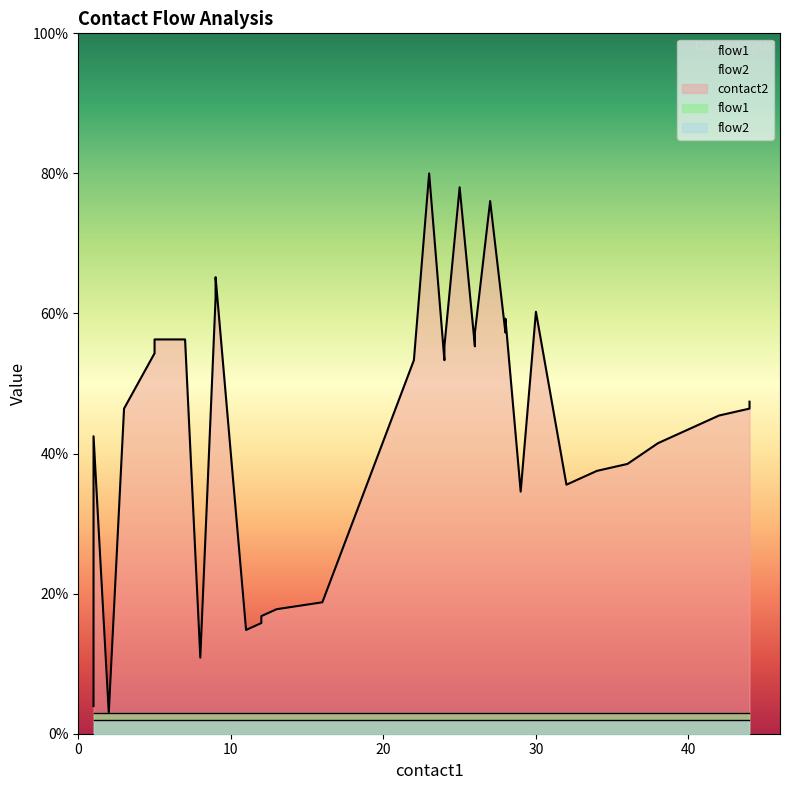

Does the chart have visible grid lines?

No